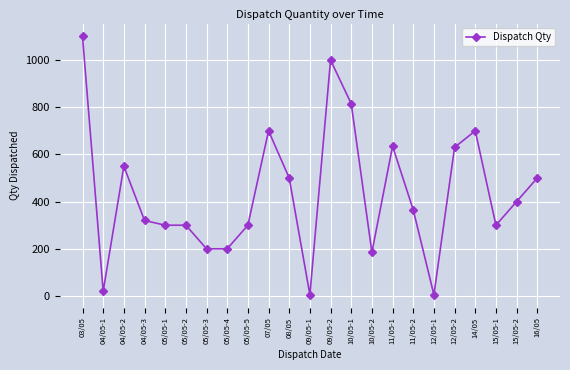

Which label corresponds to the largest value in the chart?

03/05